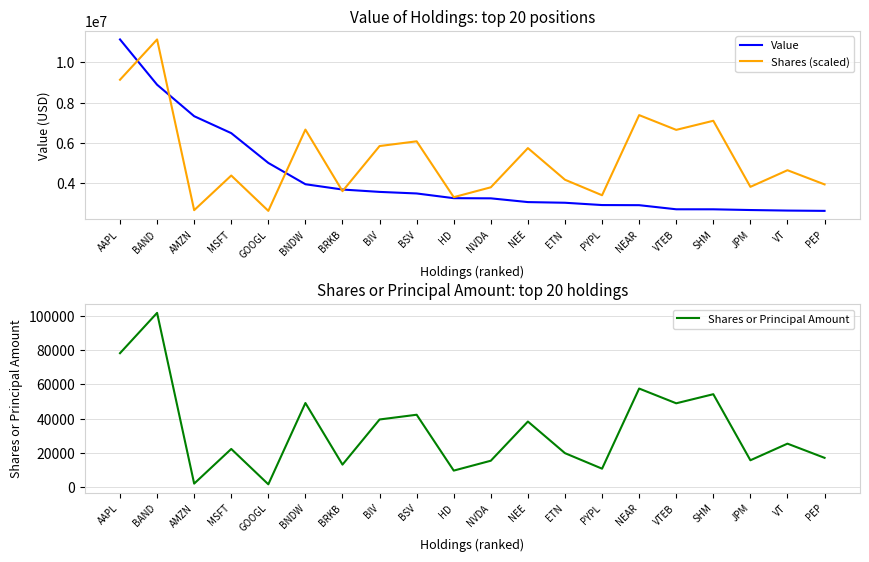

At which category does the chart reach its peak across all series?

AAPL